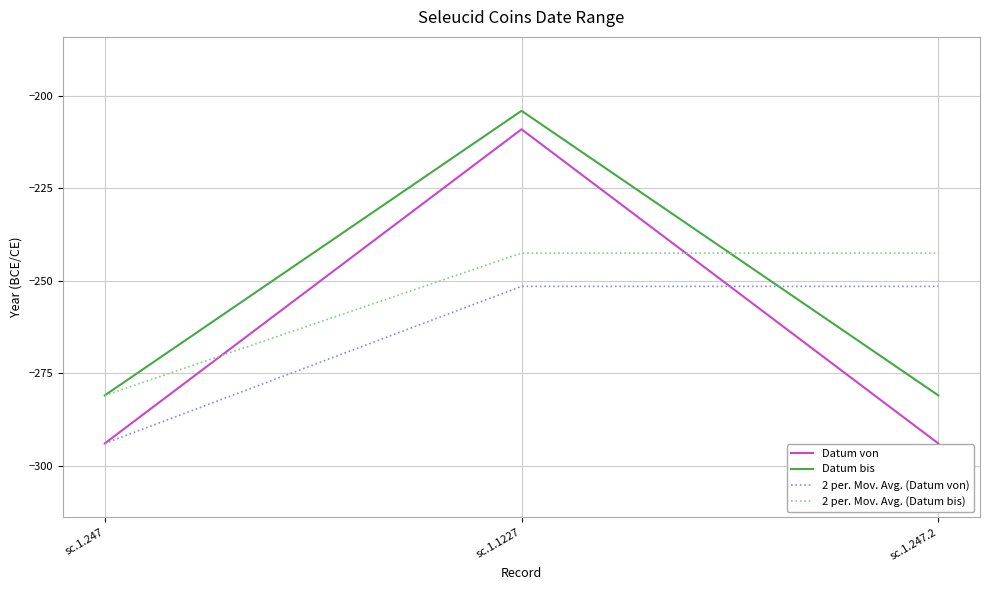

What is the smallest value displayed?

-294.0